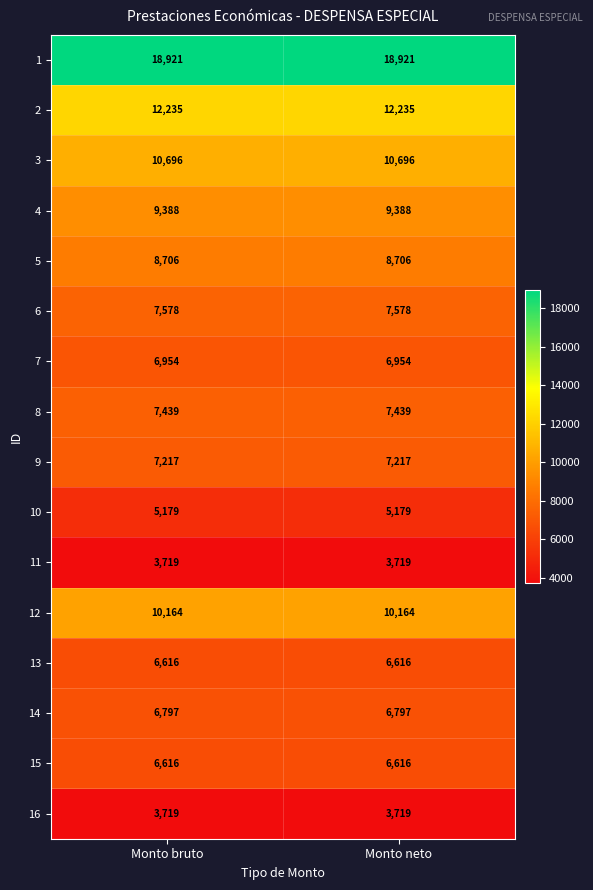

Is it true that 5 equals 14766 at Monto bruto?

False